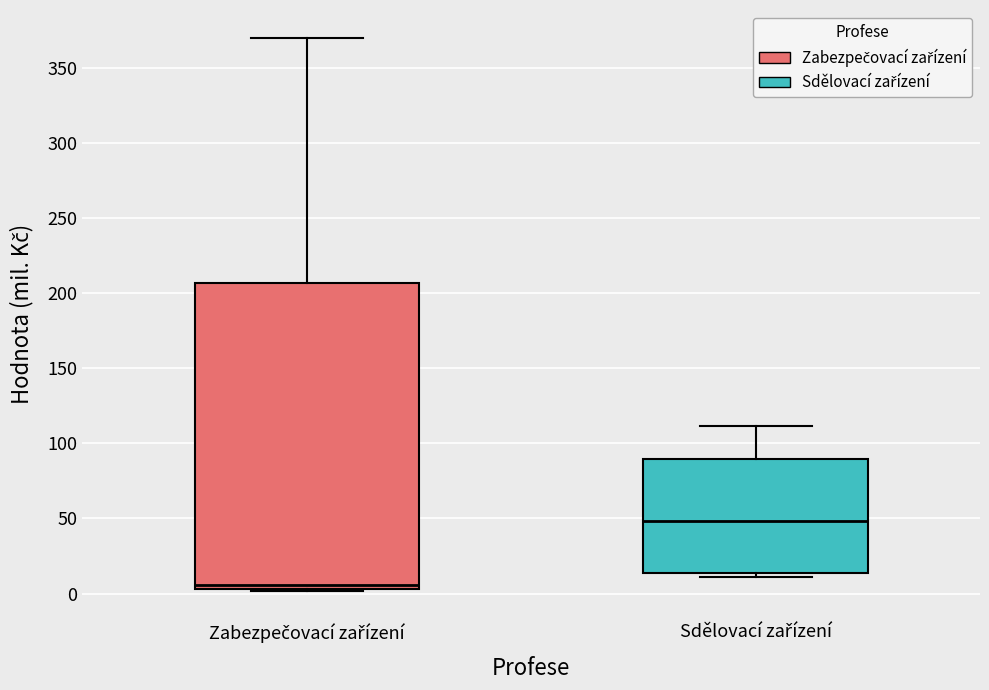

Reading left to right, transcribe this box plot: for each box, give where its median line is, the range the box spans, and where its two whiskers end, as read against the y-axis. The values are not printed on the chart, so give them approximately, as read against the axis.

Zabezpečovací zařízení: median 5 (just above the box's lower edge), box 5 to 205, whiskers 0 to 370
Sdělovací zařízení: median 50, box 15 to 90, whiskers 10 to 110